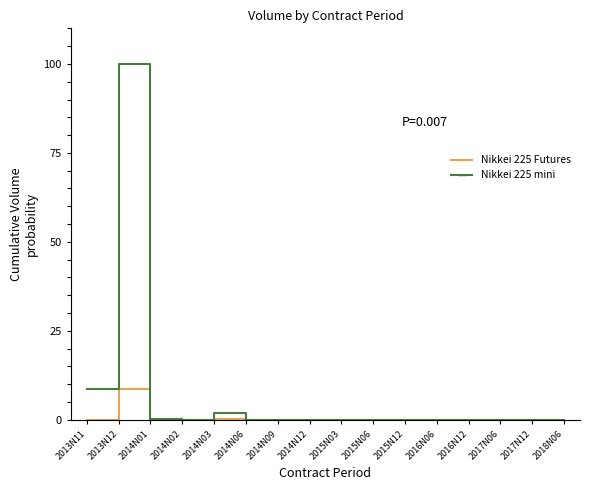

Where is Nikkei 225 mini nearest to the value 50?

2013N11